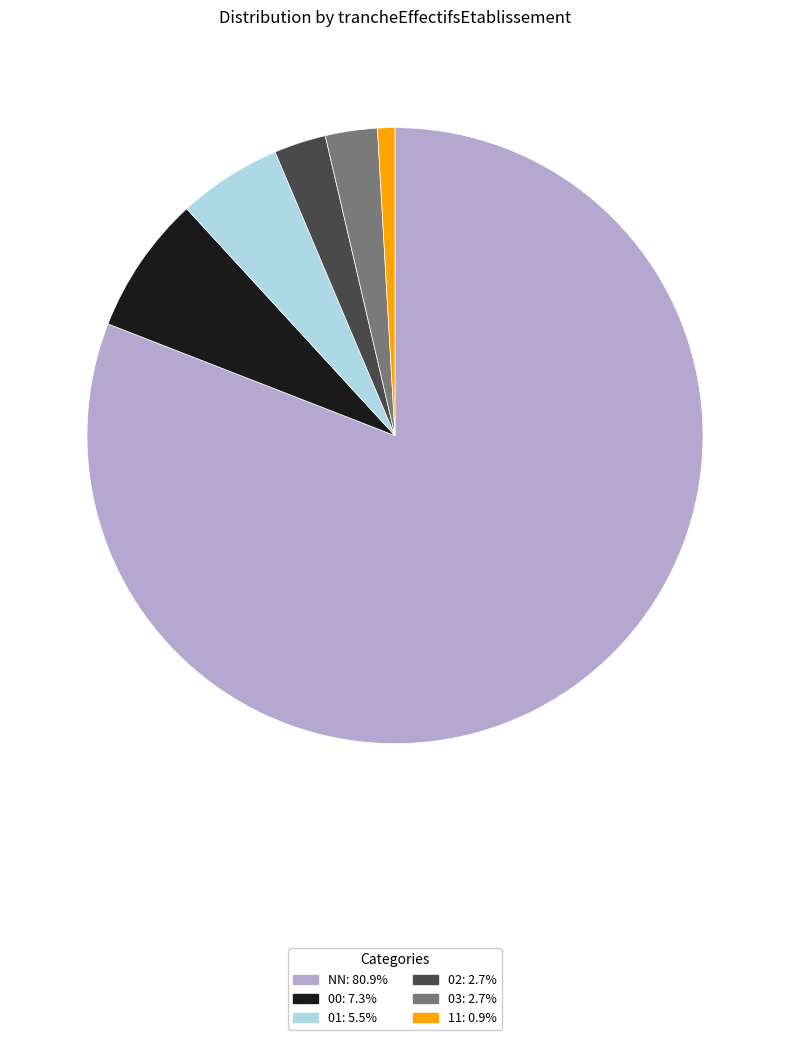

How many segments does this pie chart have?

6